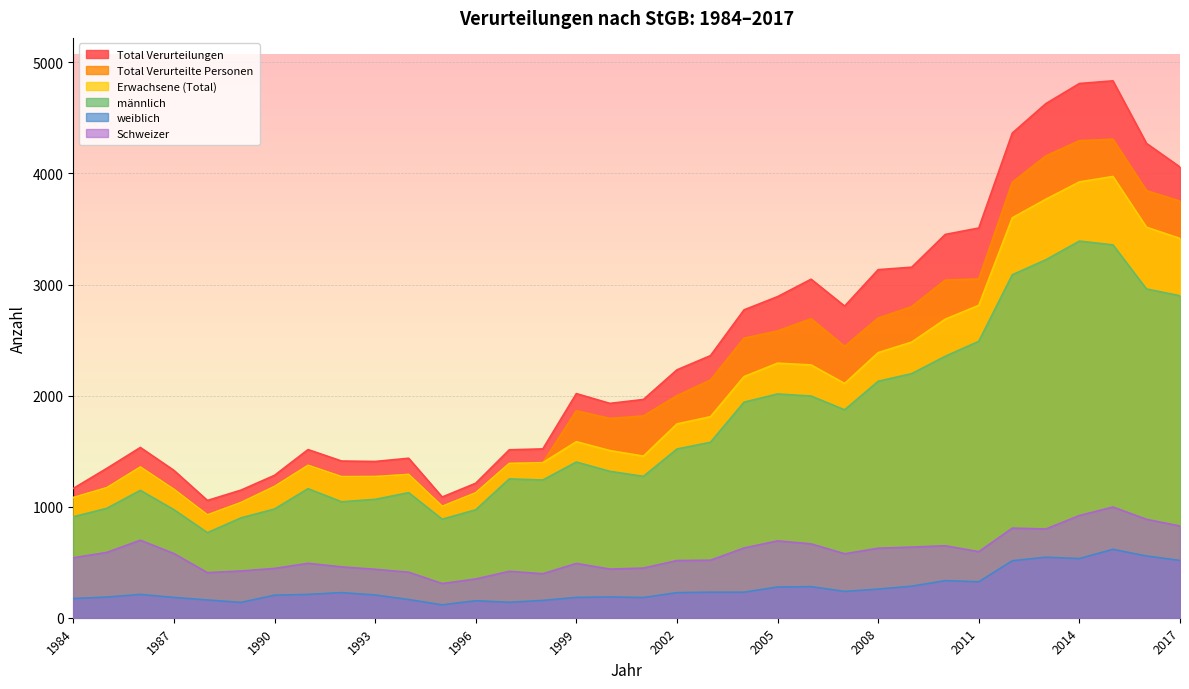

What is the minimum value for Total Verurteilungen?

1056